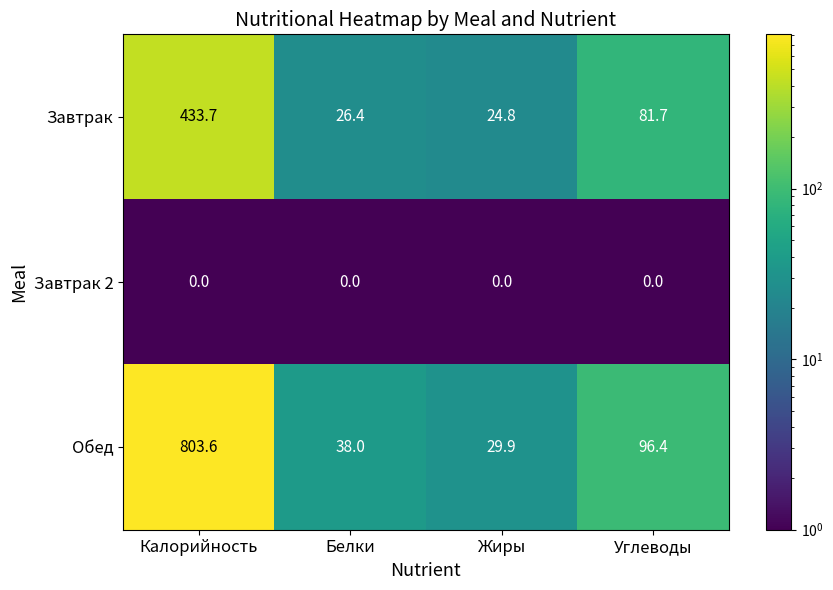

At which category is the sum across all series the highest?

Калорийность